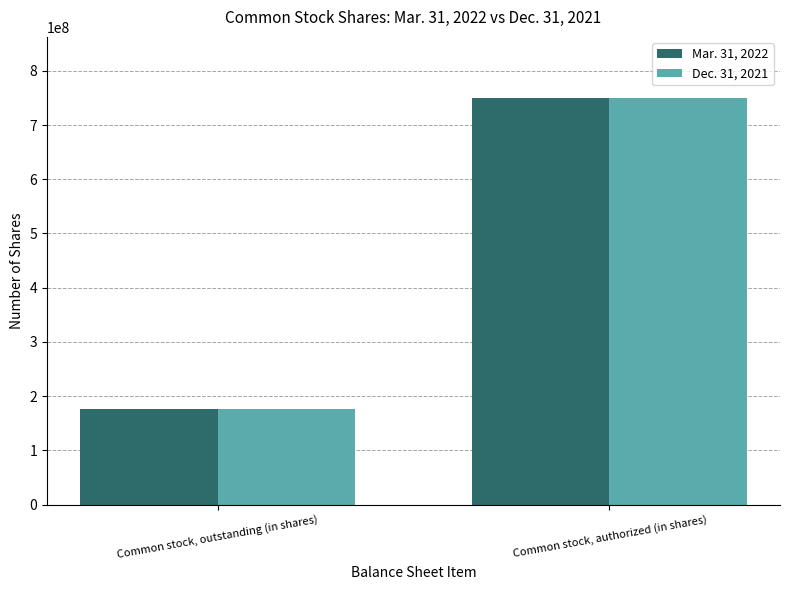

What is the difference between the maximum and minimum values in the Mar. 31, 2022 series?

574228432